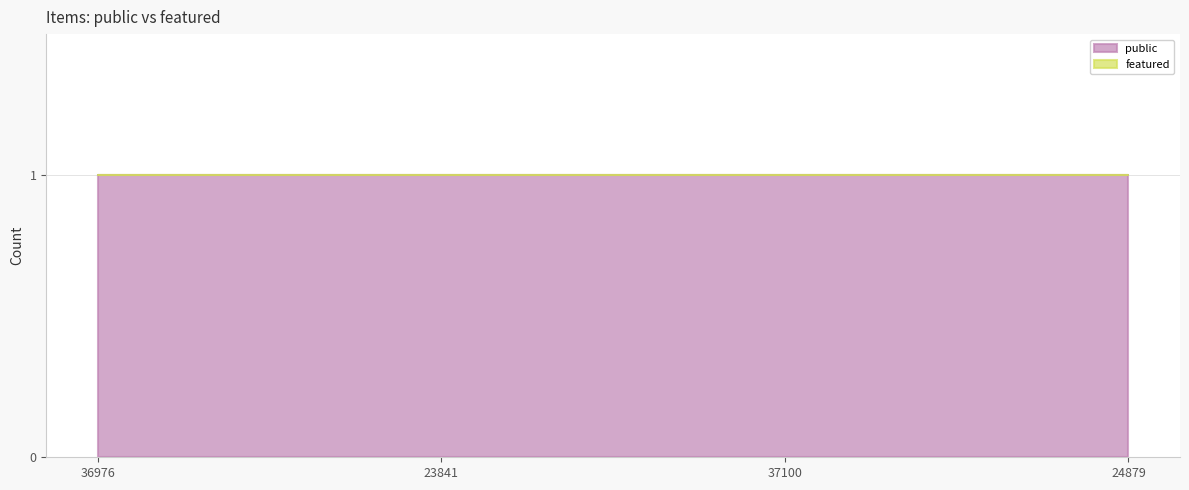

Does the chart display data point markers on the line(s)?

No